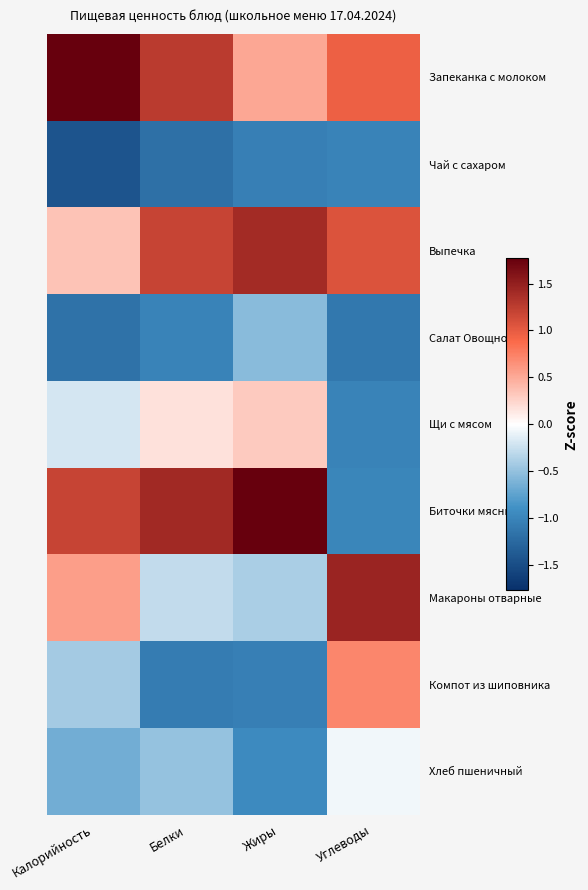

Which series has the largest range (max minus min)?

Биточки мясные